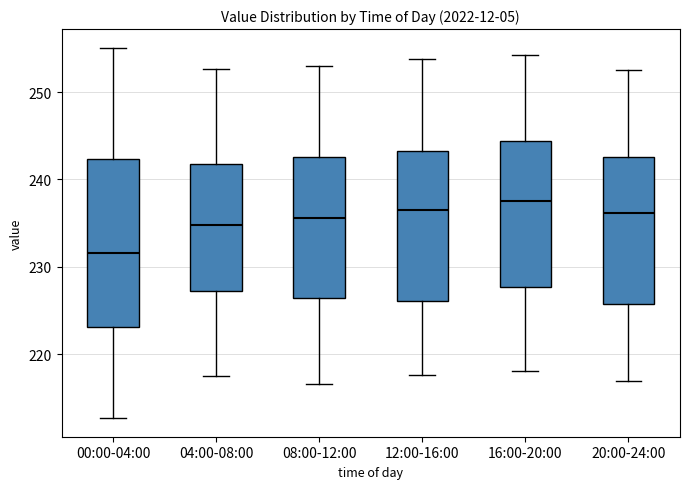

Comparing the boxes themselves (not the whiskers), which one is the tallest?

00:00-04:00